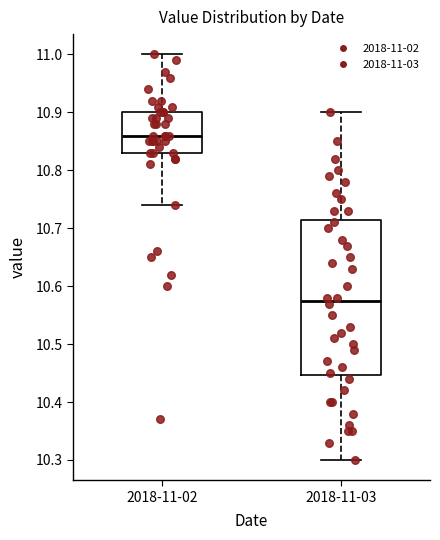

Where is the upper edge of the box for 2018-11-03 on the y-axis? The values are not printed on the chart, so give them approximately, as read against the axis.

10.72